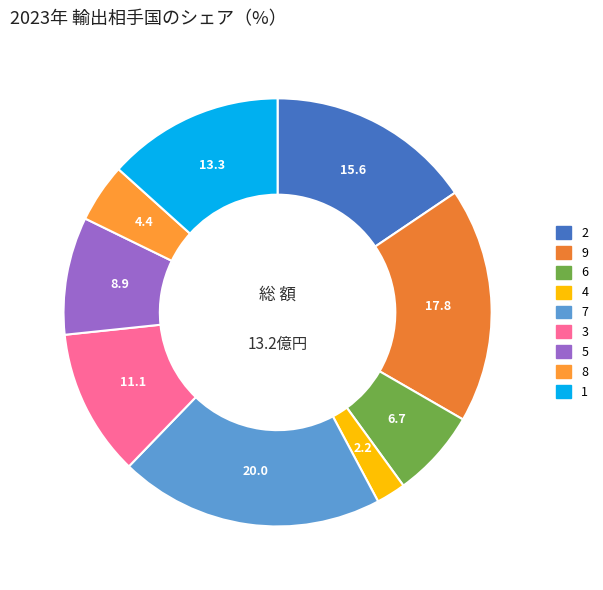

Is 9 the majority of the pie?

No